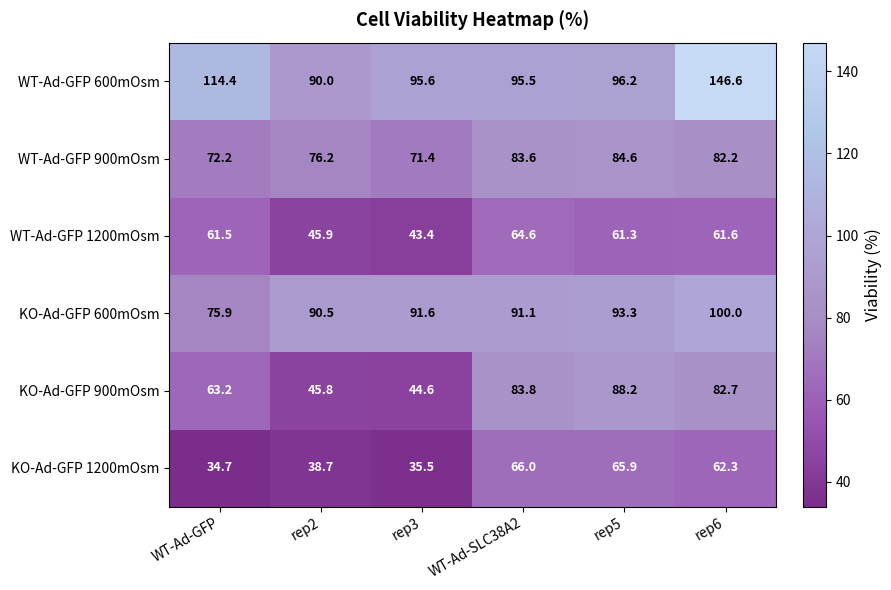

Rank the categories by WT-Ad-GFP 900mOsm value from lowest to highest.

rep3, WT-Ad-GFP, rep2, rep6, WT-Ad-SLC38A2, rep5